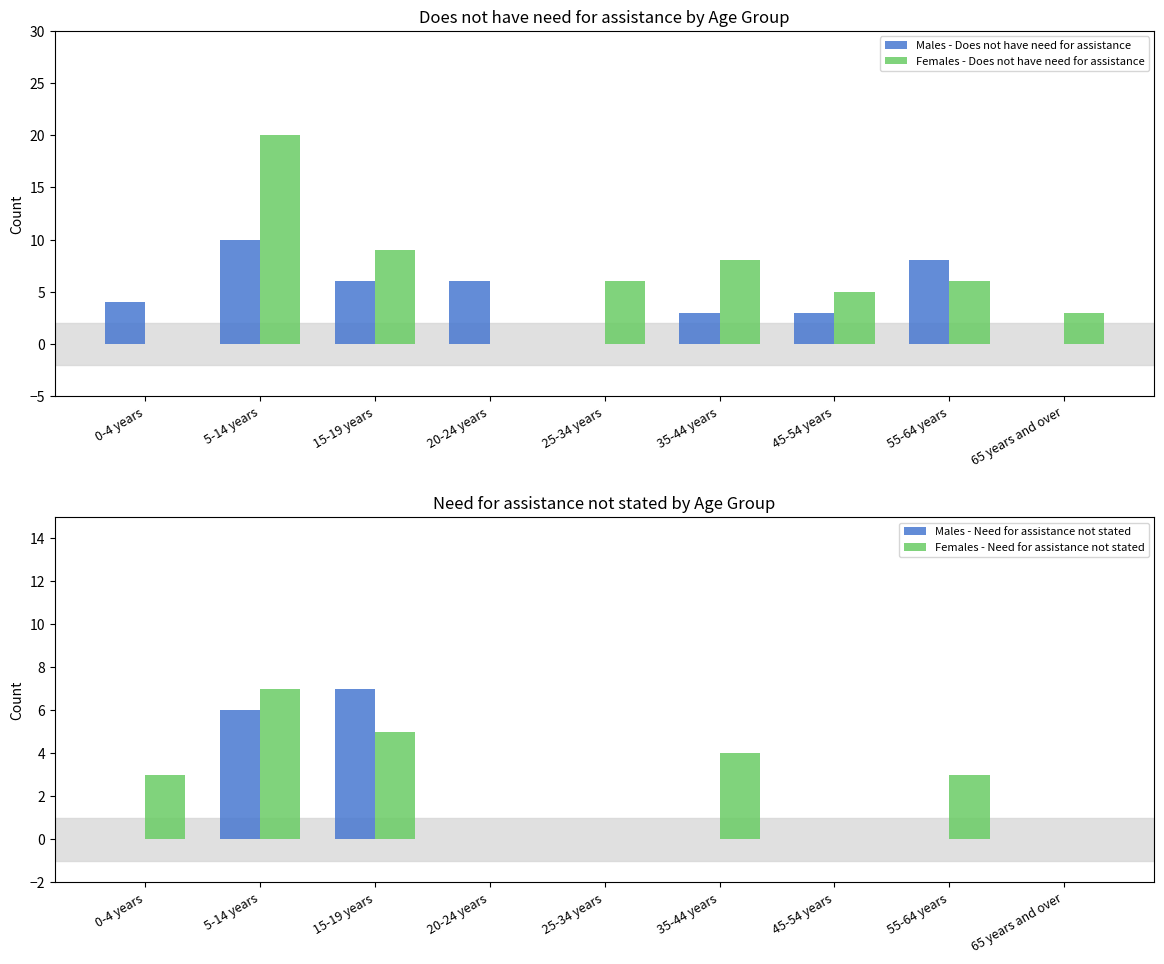

How many positive values does the Females - Does not have need for assistance series have?

7